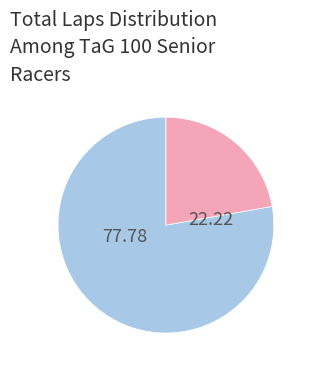

Does any single category account for the majority?

Yes